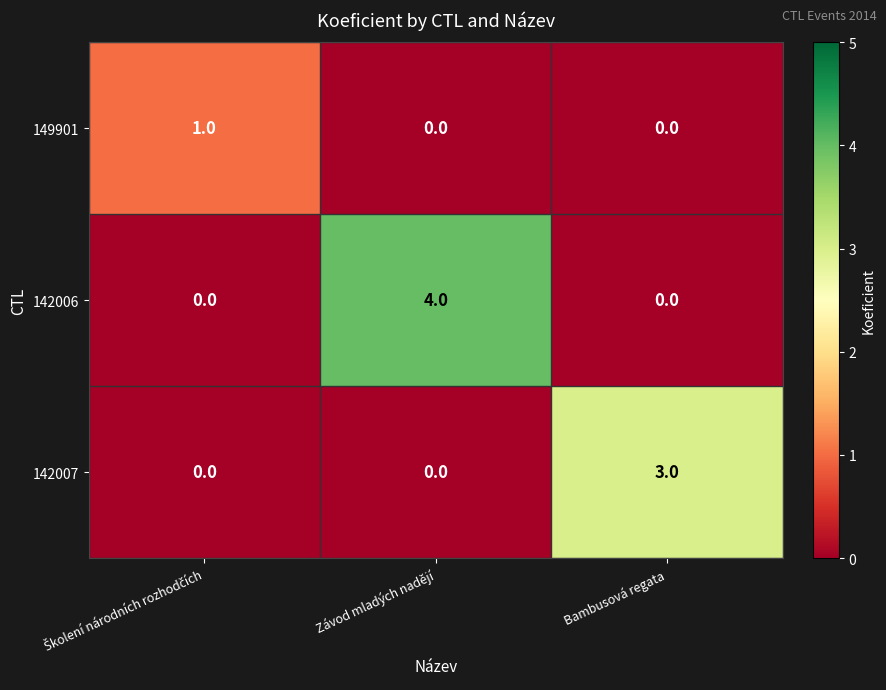

Which series changed the most between Závod mladých nadějí and Bambusová regata?

142006